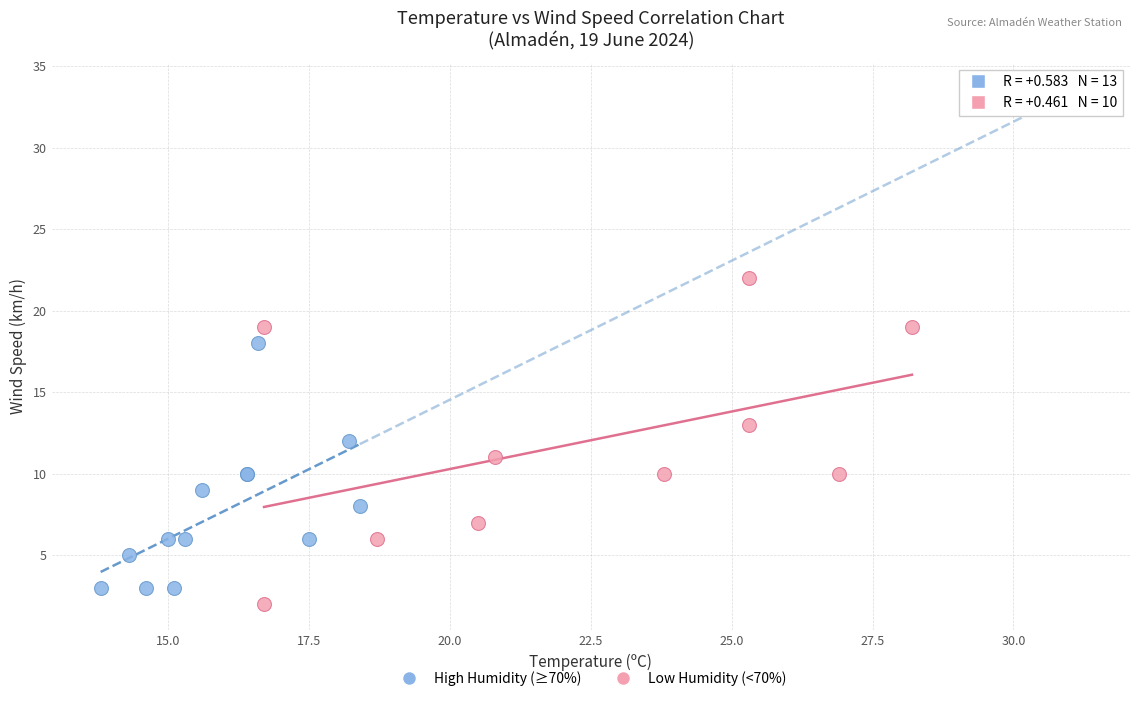

What are all the series names shown in the legend?

High Humidity (≥70%), Low Humidity (<70%)